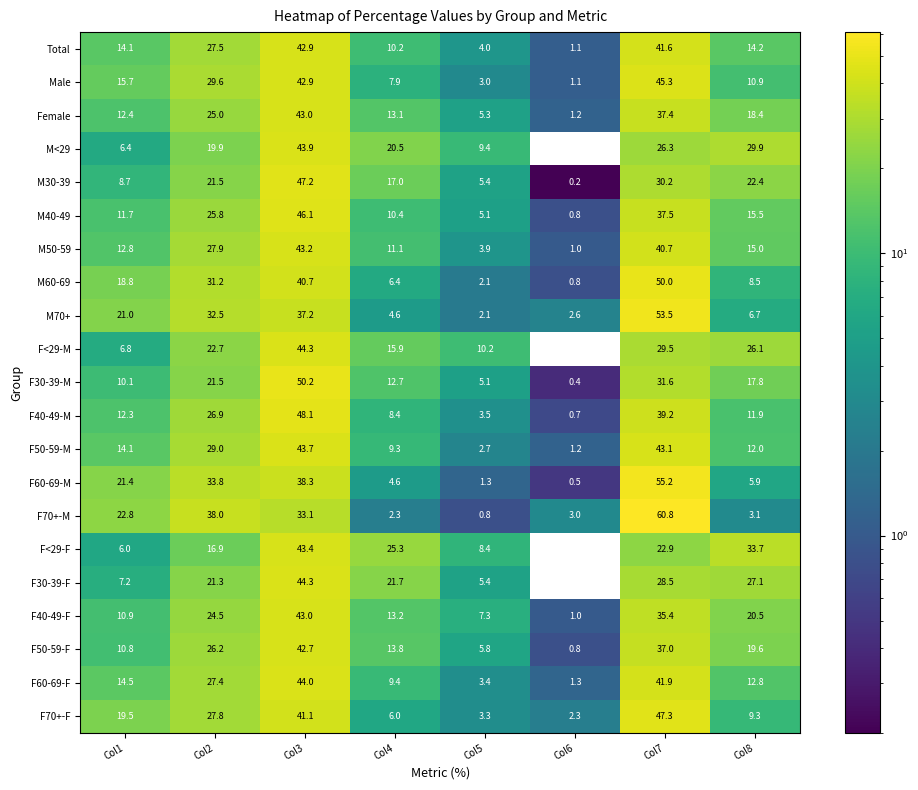

What is the spread (max minus min) of values at Col3?

17.1